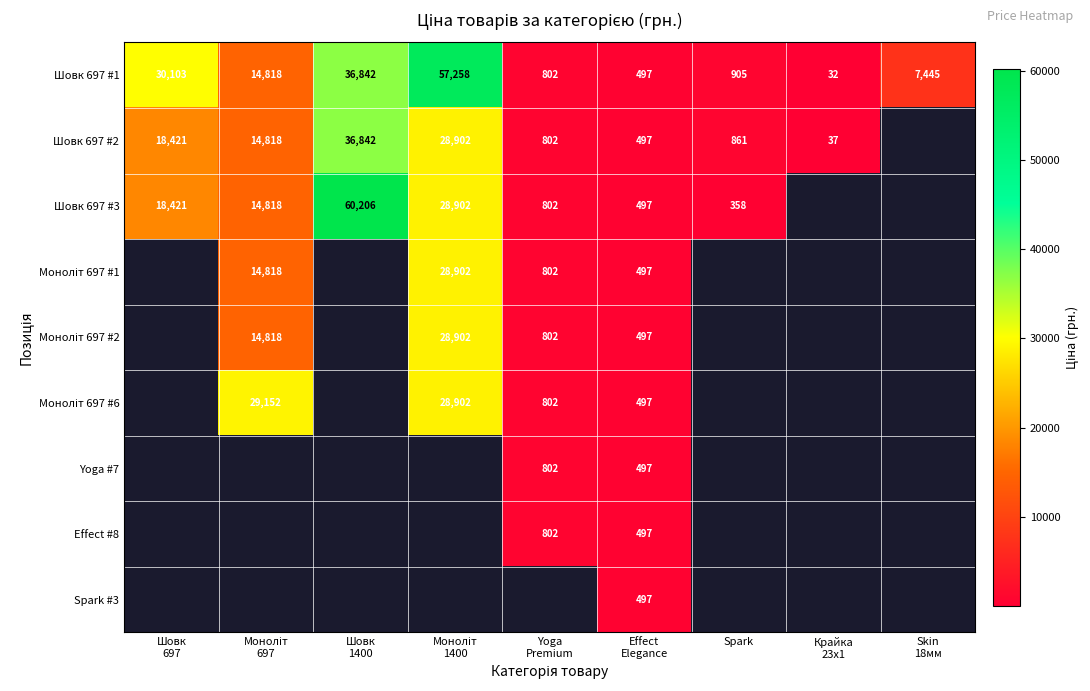

True or false: Шовк 697 #1 has a value of 32.0 at Крайка 23x1.

True